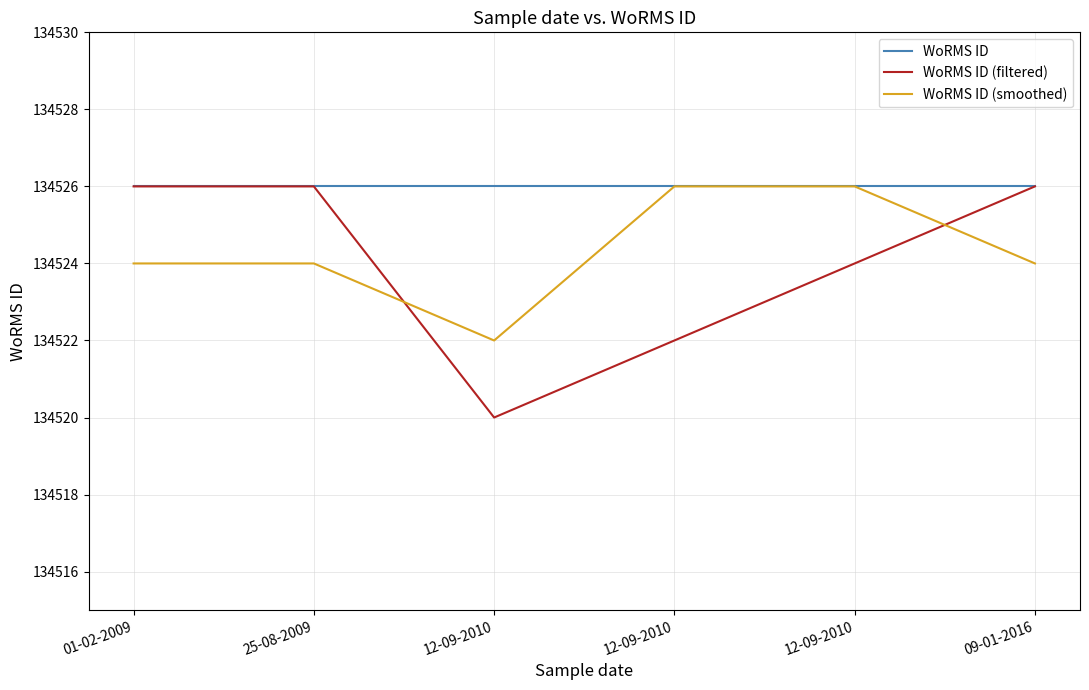

What is the smallest value displayed?

134520